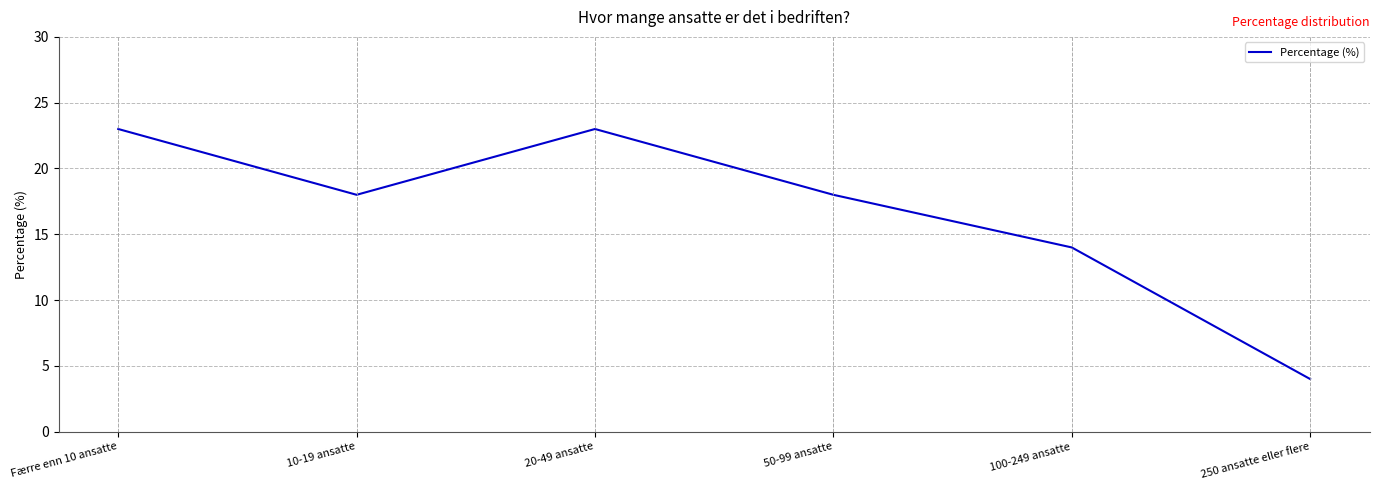

What is the approximate value at Færre enn 10 ansatte, to the nearest 5?

25